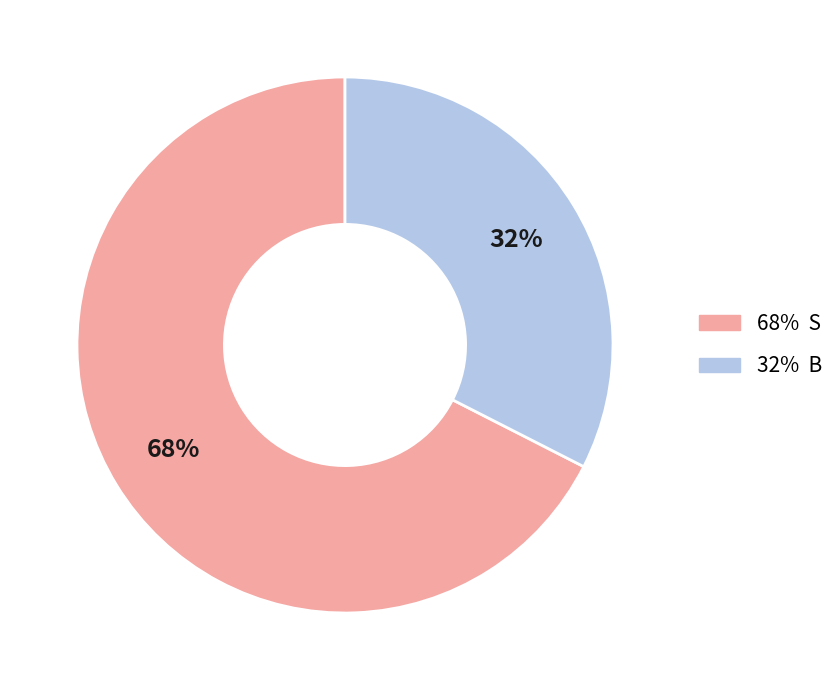

To the nearest percent, what is the average slice percentage?

50%